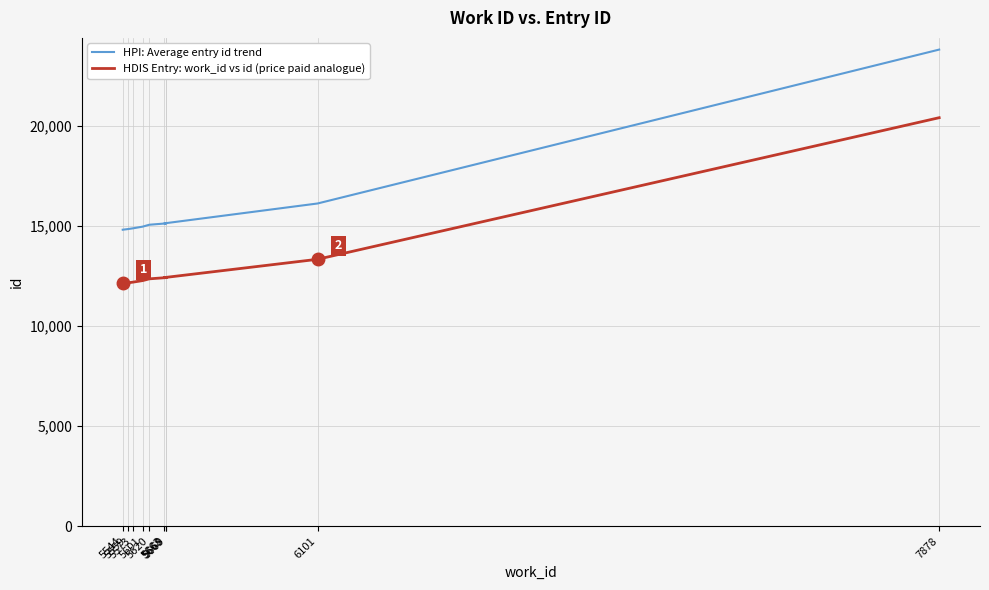

What is the label of the 5th point from the left?

5620